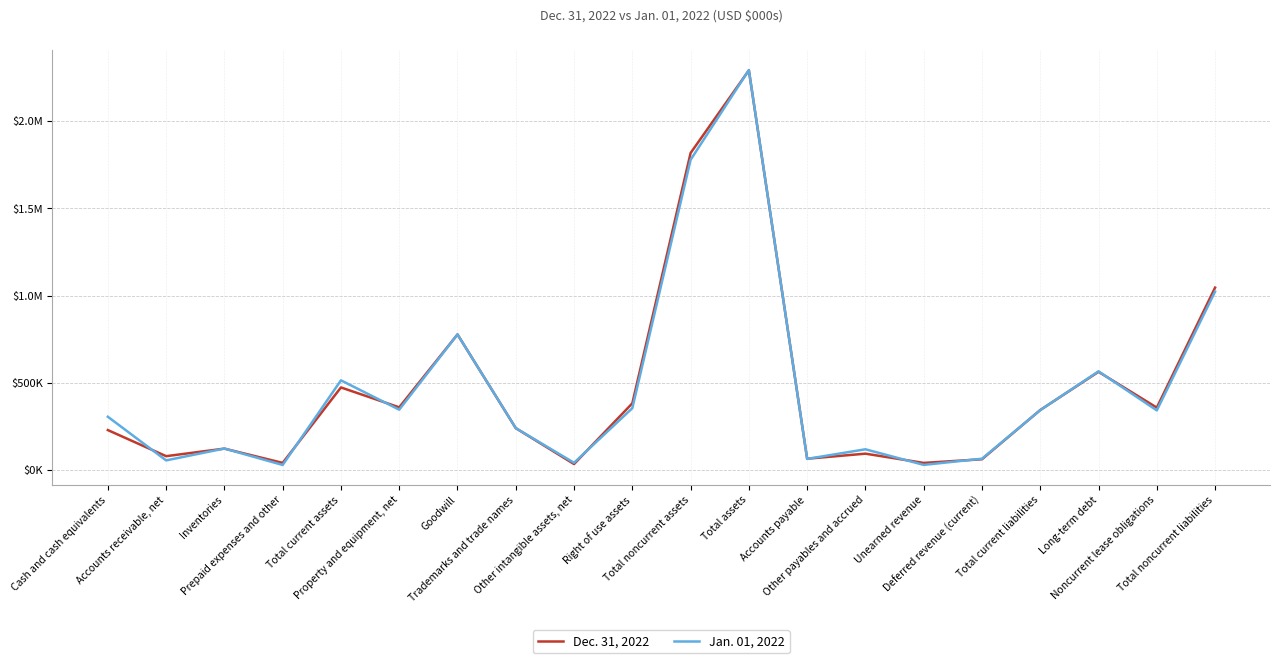

In Jan. 01, 2022, how many points are higher than both neighbors (excluding endpoints)?

6